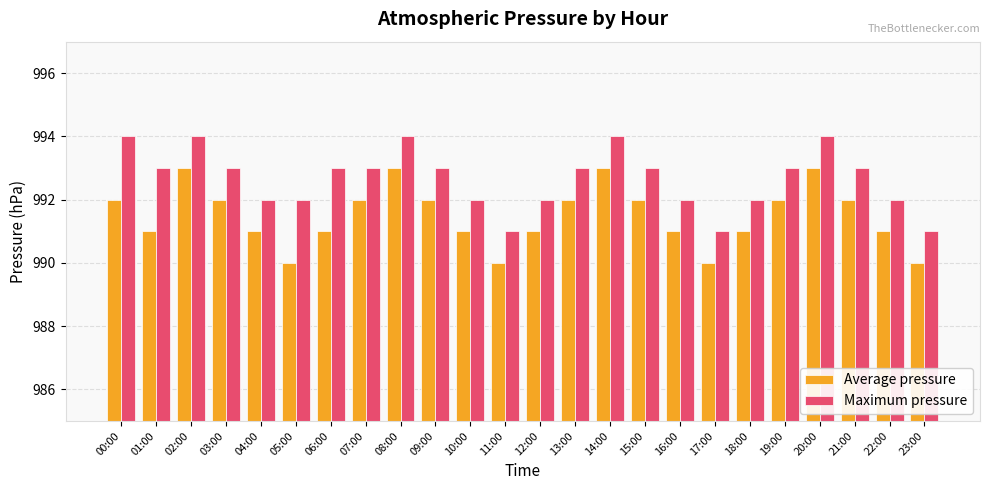

What is the sum of the Maximum pressure values at 10:00 and 23:00?

1983